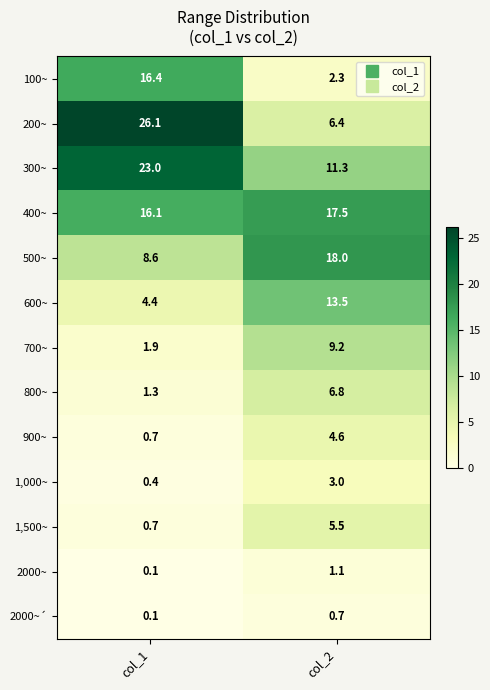

Which series has the widest spread of values?

200~